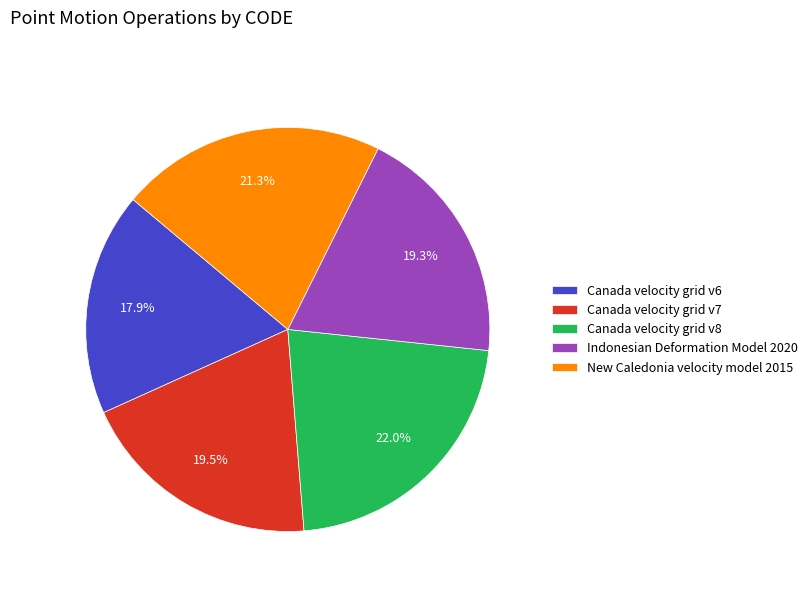

To the nearest percent, what is the combined percentage of New Caledonia velocity model 2015 and Canada velocity grid v6?

39%